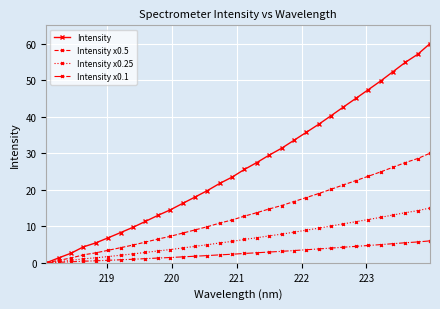

At how many categories does at least one series exceed 41?

8